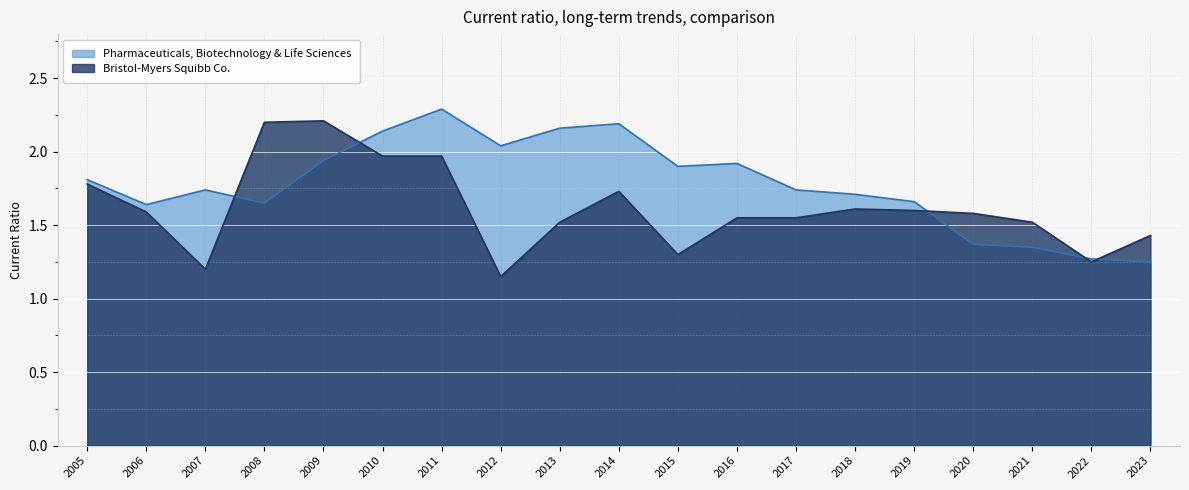

The value of Pharmaceuticals, Biotechnology & Life Sciences at 2015 is 1.9. True or false?

True